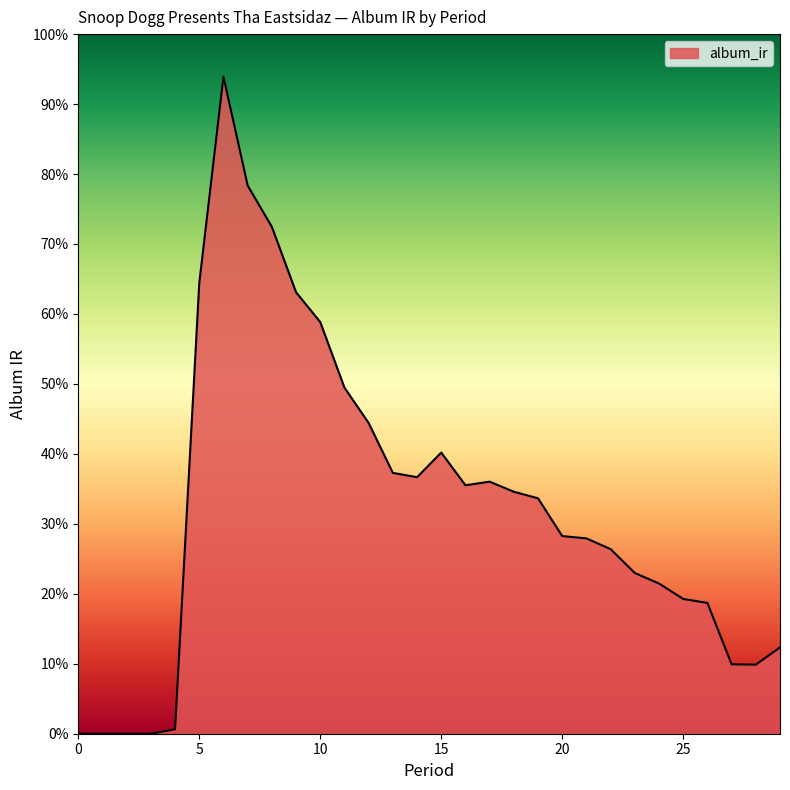

Does the chart have visible grid lines?

No